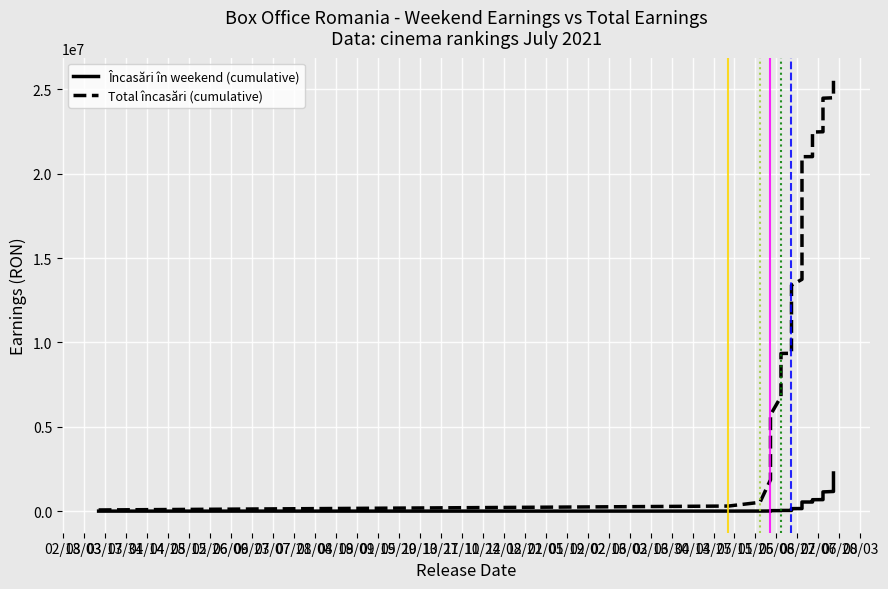

What value does the Încasări în weekend (cumulative) series have at 03/03?

2106.0